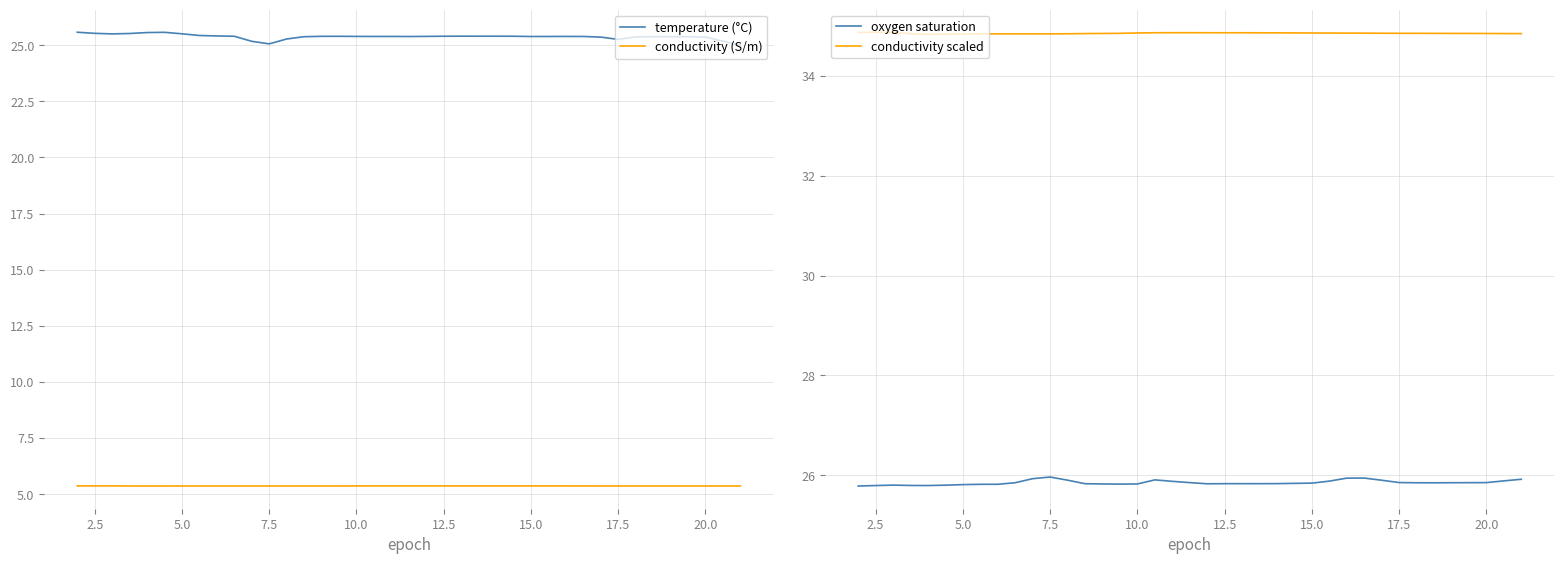

True or false: conductivity scaled has a value of 34.9 at 12.5.

True